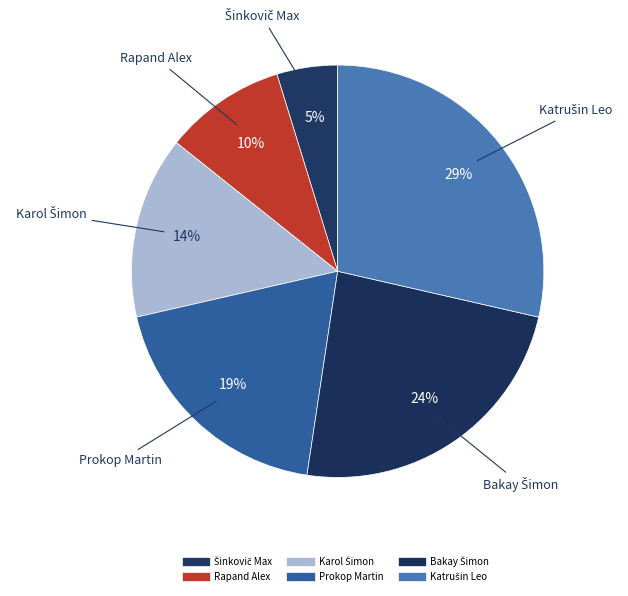

How many segments does this pie chart have?

6